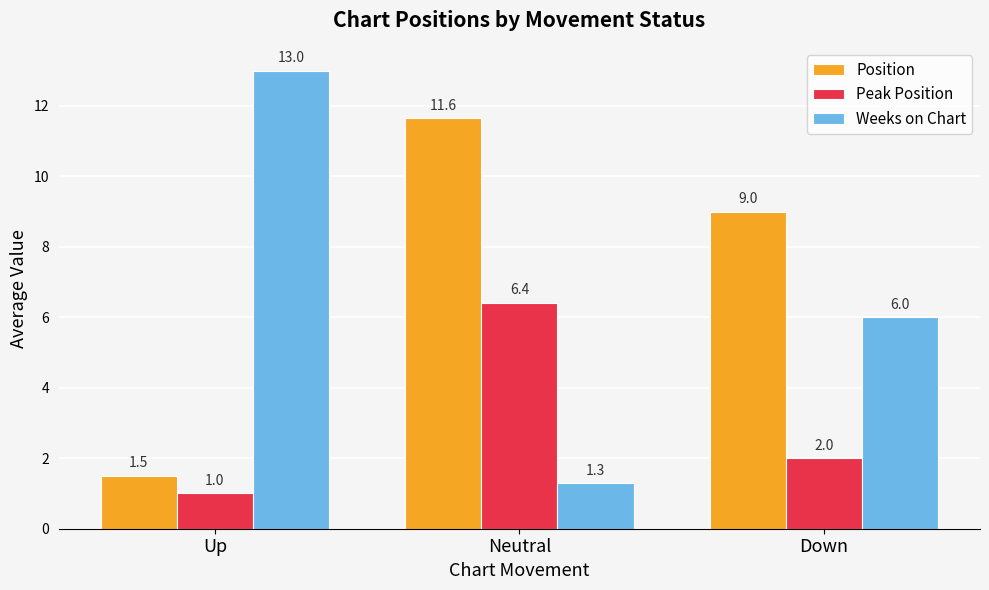

How many data points does each series have?

3